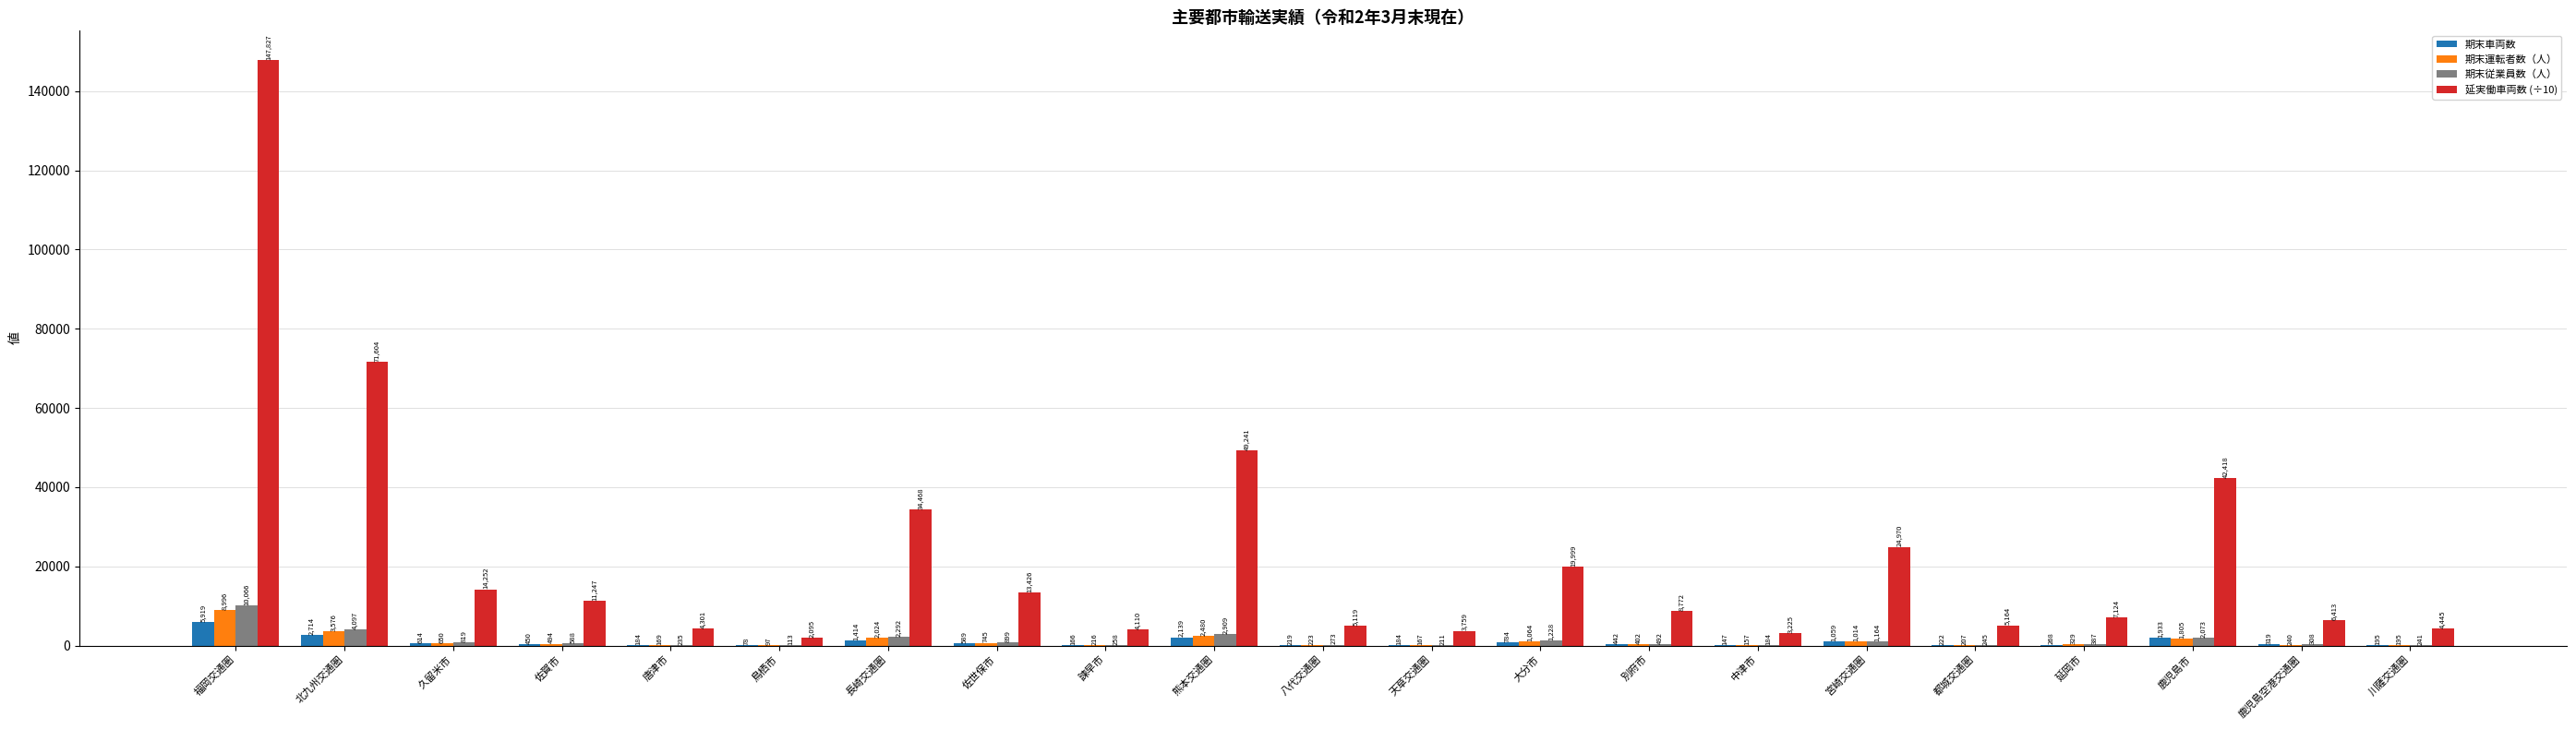

How many distinct data groups are displayed?

4